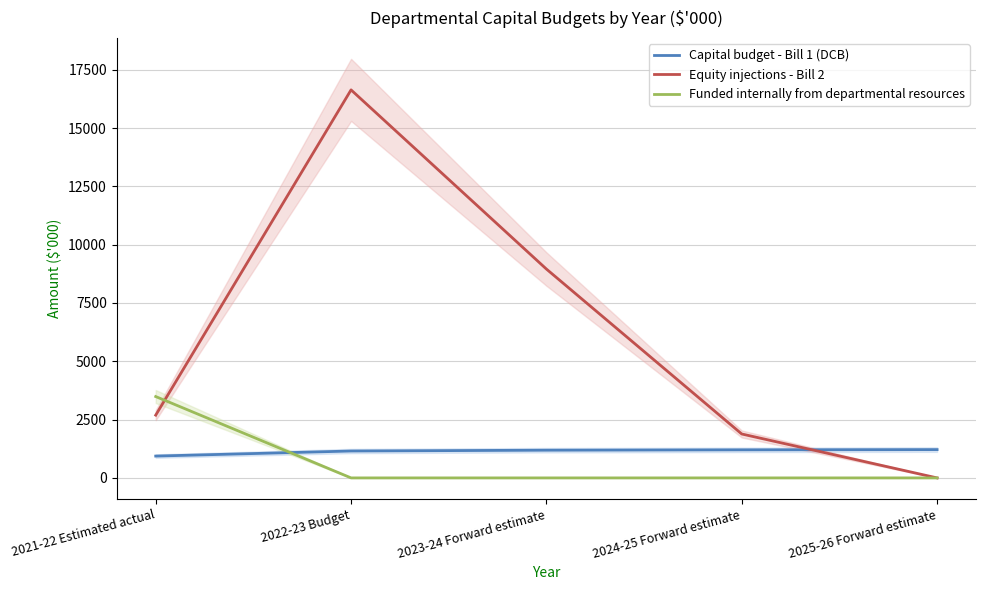

What is the sum of all Capital budget - Bill 1 (DCB) values?

5693